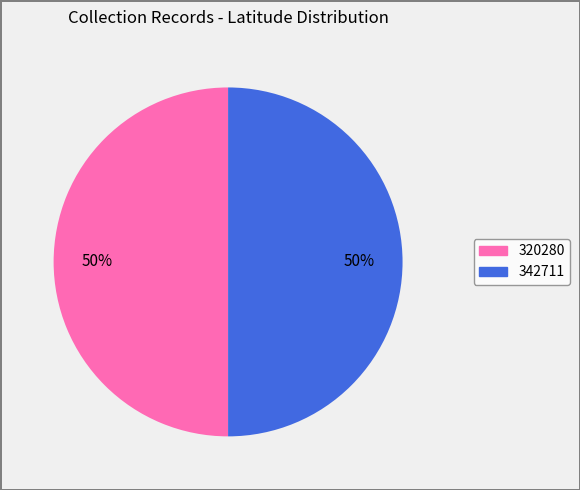

To the nearest percent, what portion does 320280 represent?

50%